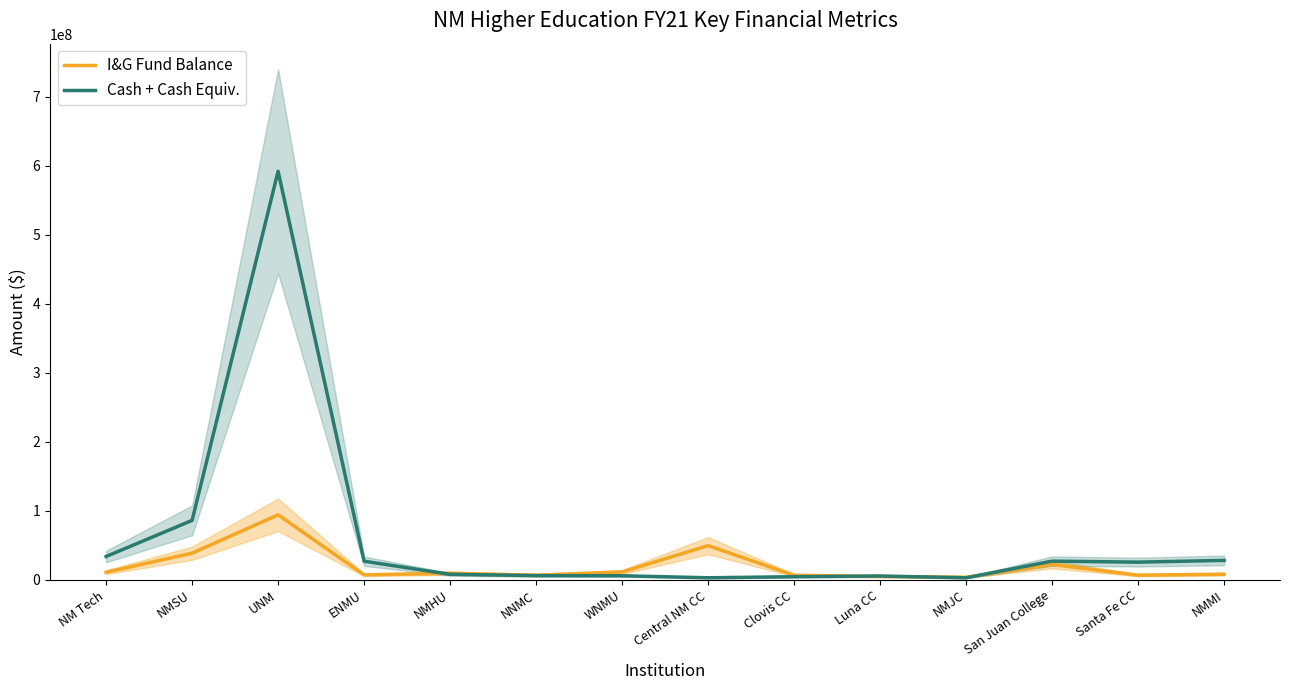

What is the difference between the maximum and second lowest values in the Cash + Cash Equiv. series?

588837639